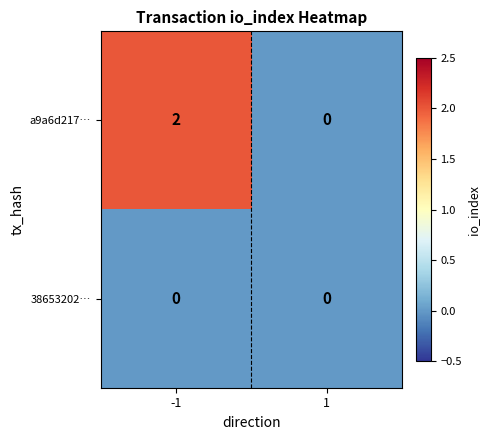

Reading left to right, extract all data points from this chart.

a9a6d217…: -1=2	1=0
38653202…: -1=0	1=0